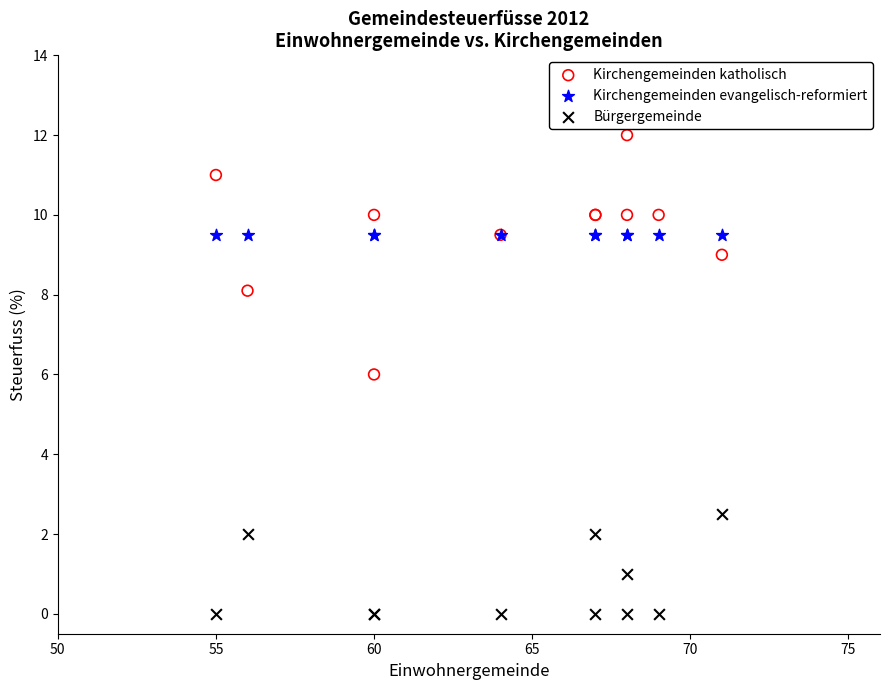

Which series reaches the minimum Y coordinate?

Bürgergemeinde